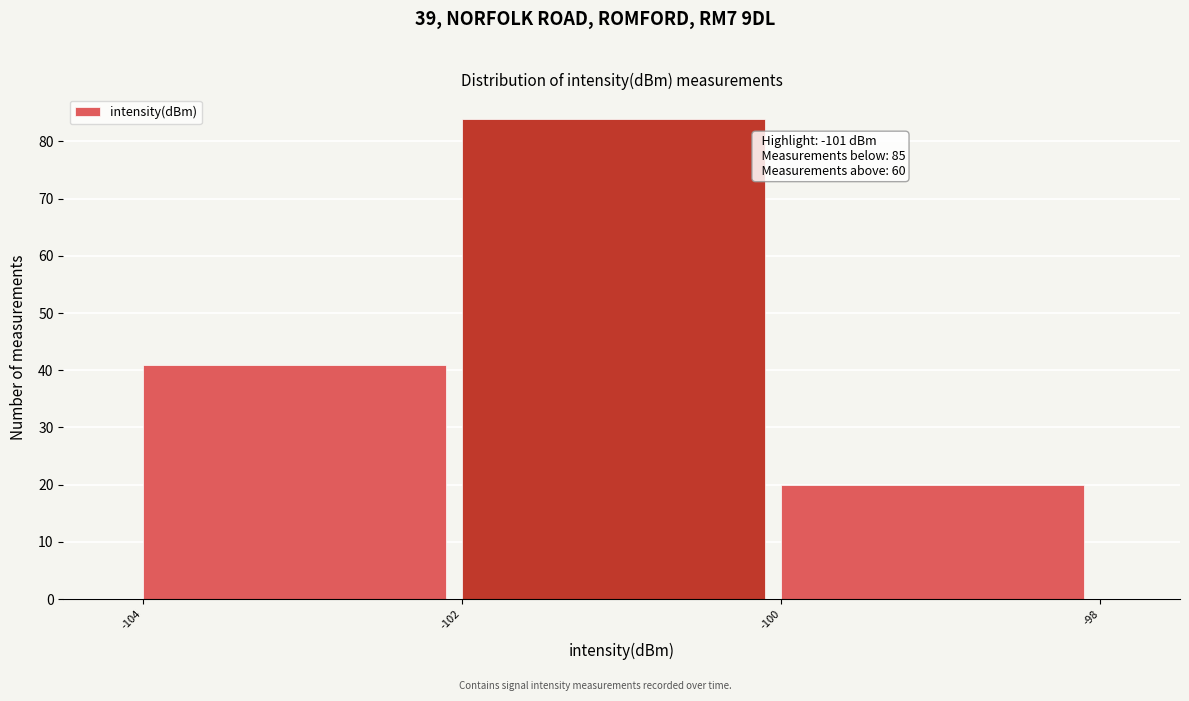

Which range on the x-axis has the tallest bar?

-102 to -100